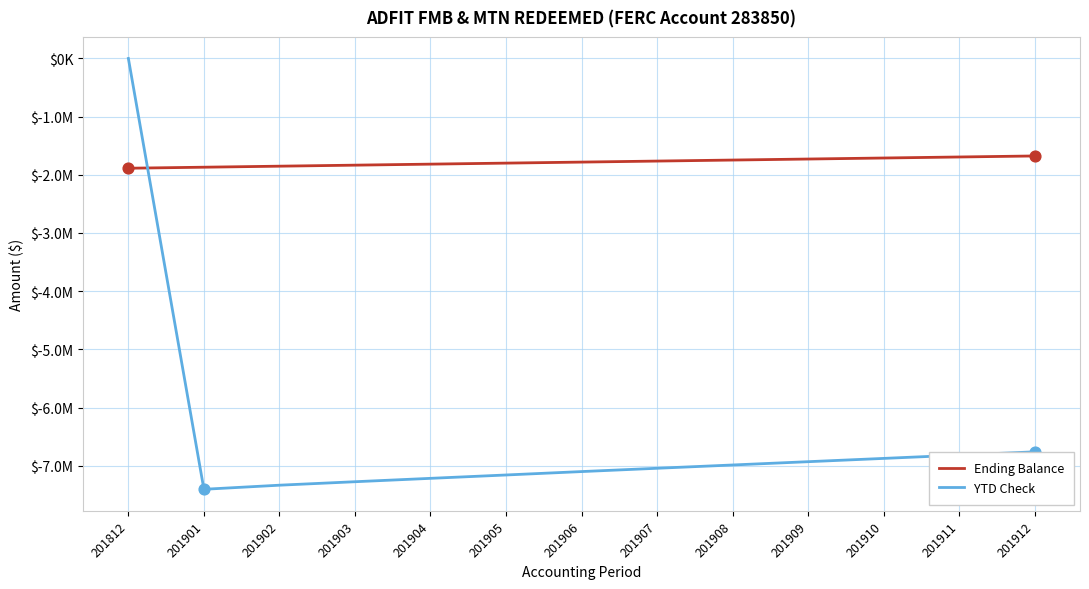

Is the value of Ending Balance at 201907 greater than the value of YTD Check at 201907?

Yes